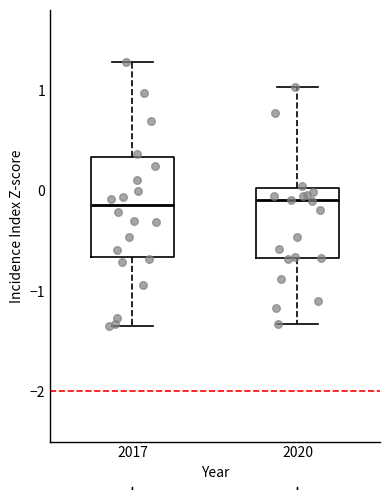

Comparing the boxes themselves (not the whiskers), which one is the tallest?

2017